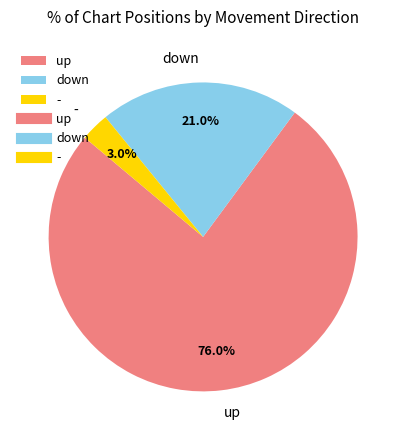

Which has a higher value, - or down?

down